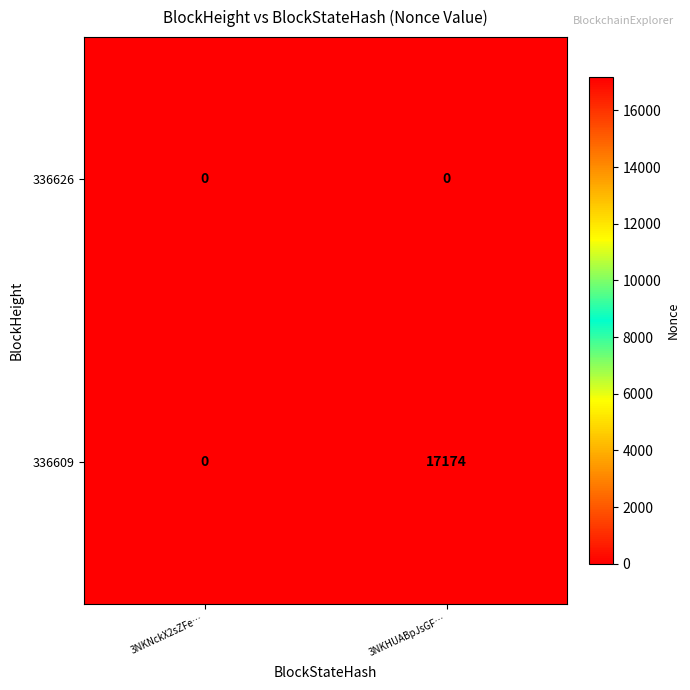

List the series in order of their overall mean, lowest first.

336626, 336609